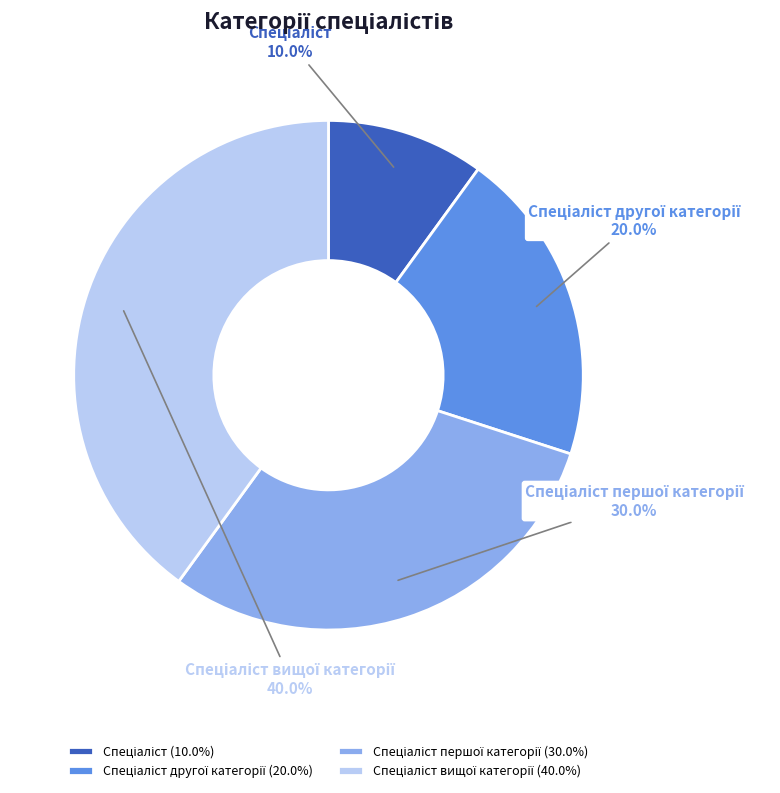

Count the number of slices in the pie.

4